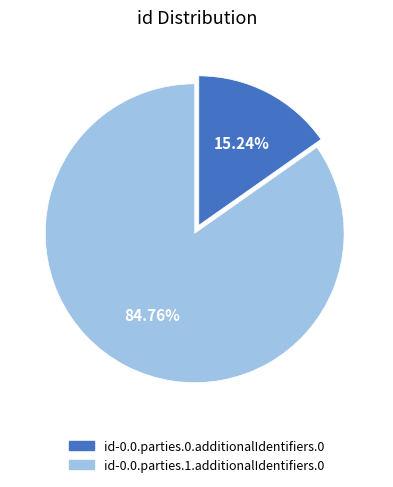

Do id-0.0.parties.1.additionalIdentifiers.0 and id-0.0.parties.0.additionalIdentifiers.0 together represent more than half of the pie?

Yes